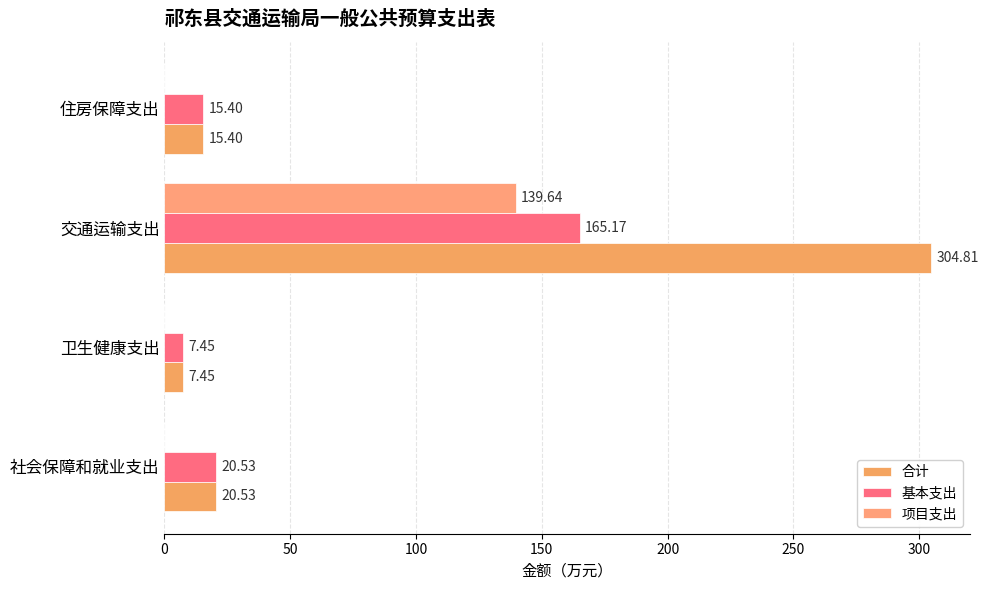

How many distinct data groups are displayed?

3